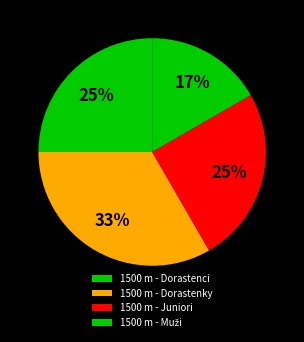

Rank the categories by value from highest to lowest.

1500 m - Dorastenky, 1500 m - Dorastenci, 1500 m - Juniori, 1500 m - Muži